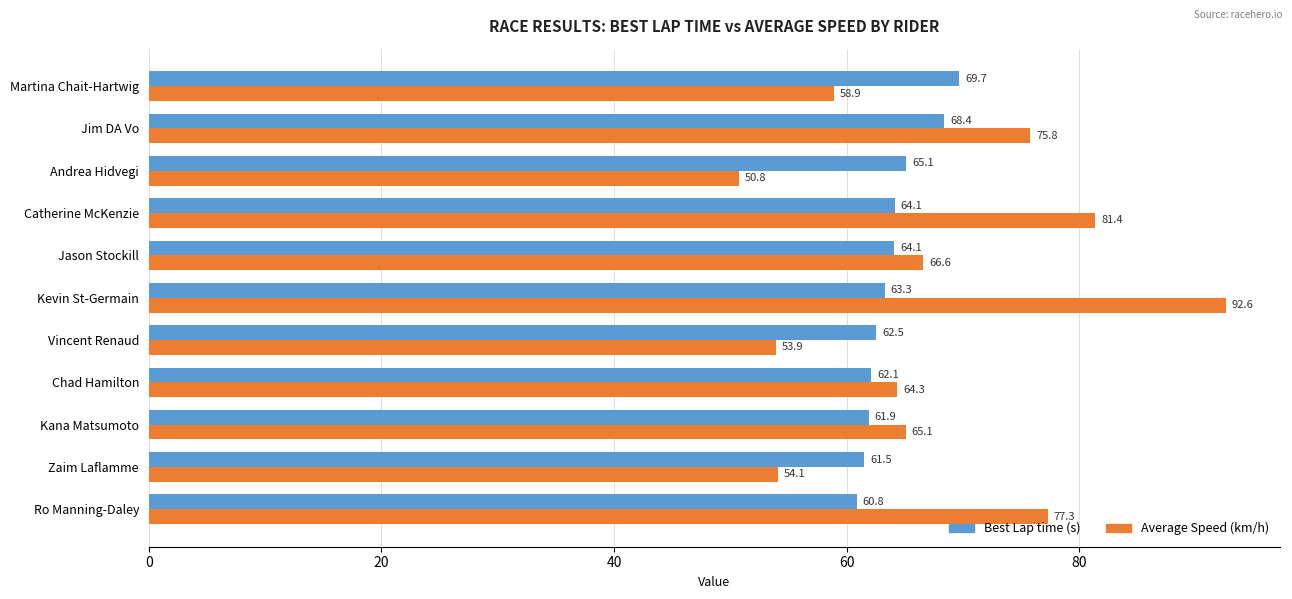

What is the total value across all series at Kevin St-Germain?

155.9